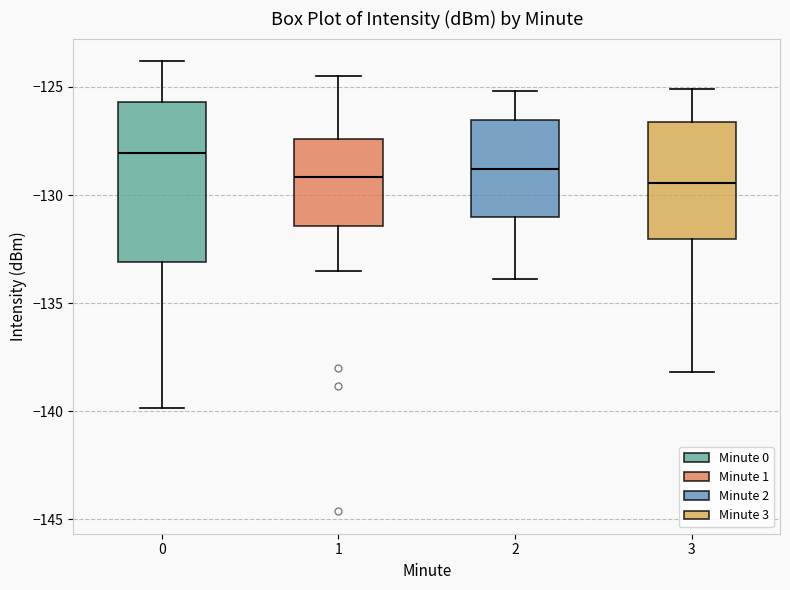

Comparing the boxes themselves (not the whiskers), which one is the tallest?

0